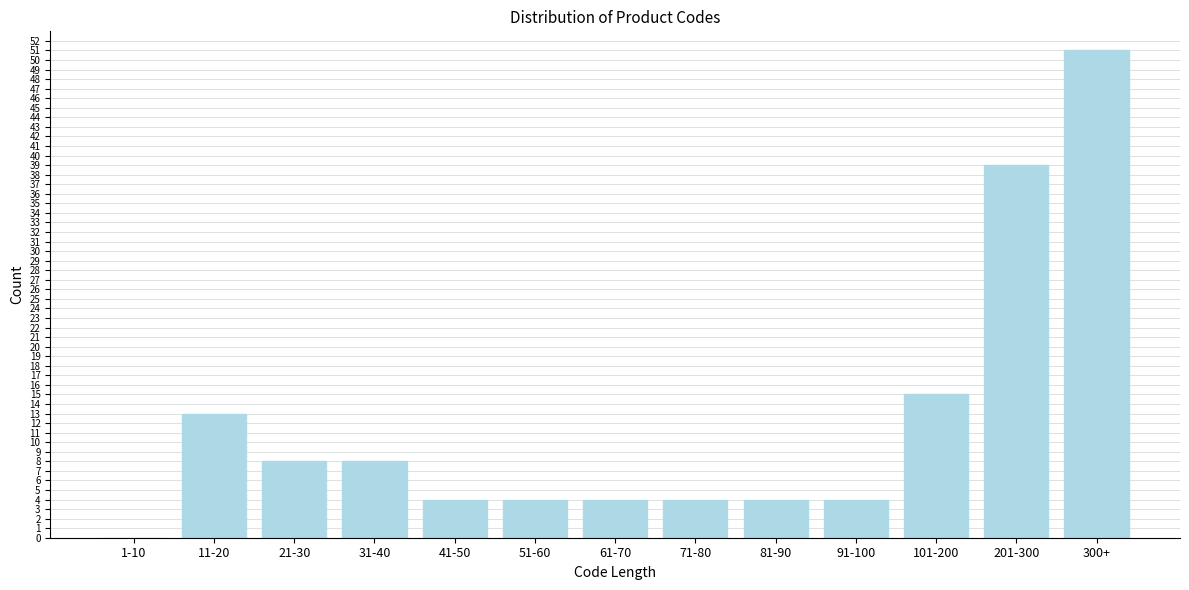

Reading left to right, what are all the values shown in this chart?

1-10=0	11-20=13	21-30=8	31-40=8	41-50=4	51-60=4	61-70=4	71-80=4	81-90=4	91-100=4	101-200=15	201-300=39	300+=51